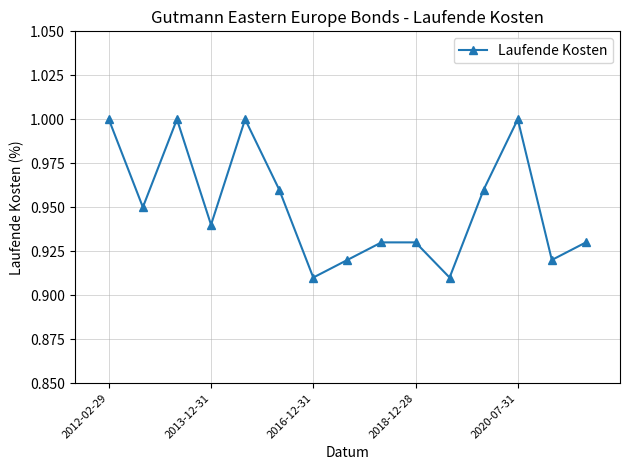

What is the sum of all values?

14.3